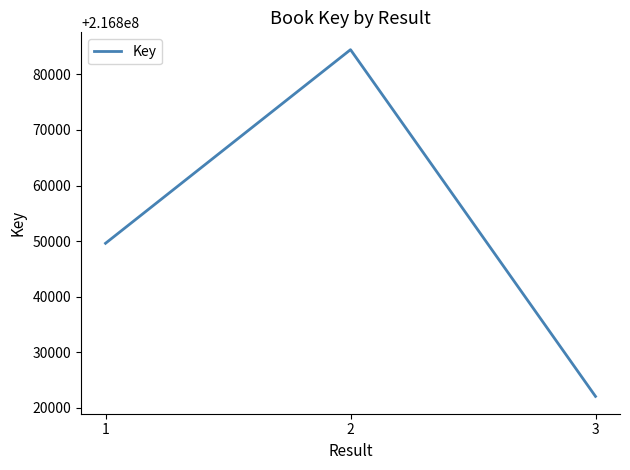

List the labels in order of value, largest first.

2, 1, 3